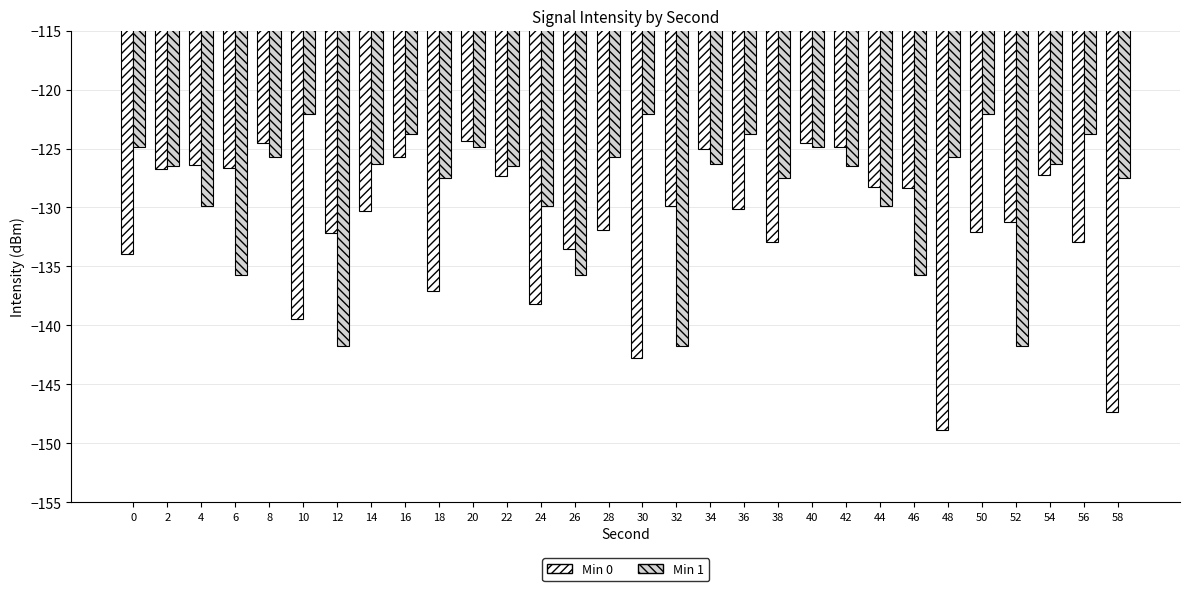

What is the total value across all series at 56?

-256.7